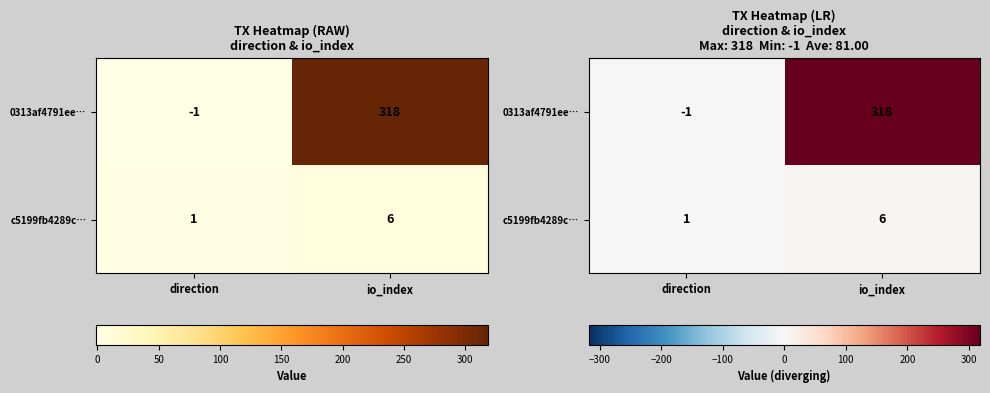

Which series has the largest range (max minus min)?

0313af4791ee…